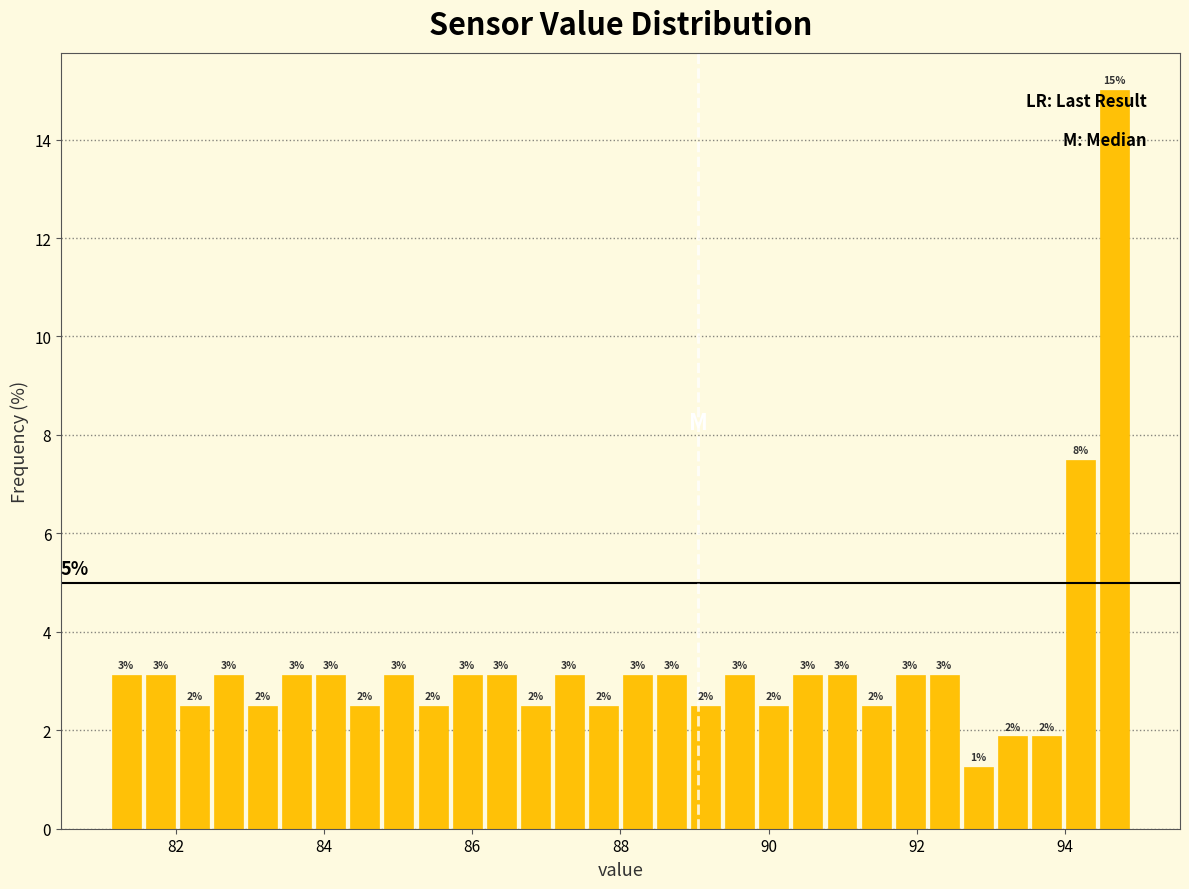

Around what value on the x-axis is the tallest bar? Give the approximate position of its centre, as read against the axis.

94.6